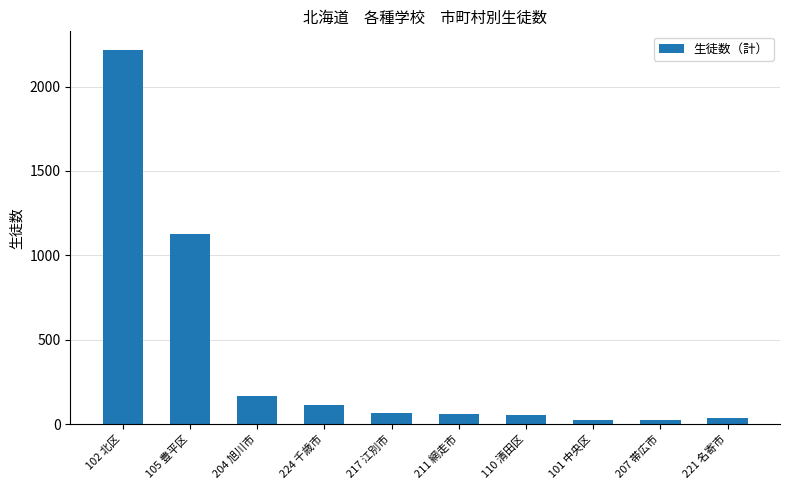

How many bars are there in total?

10